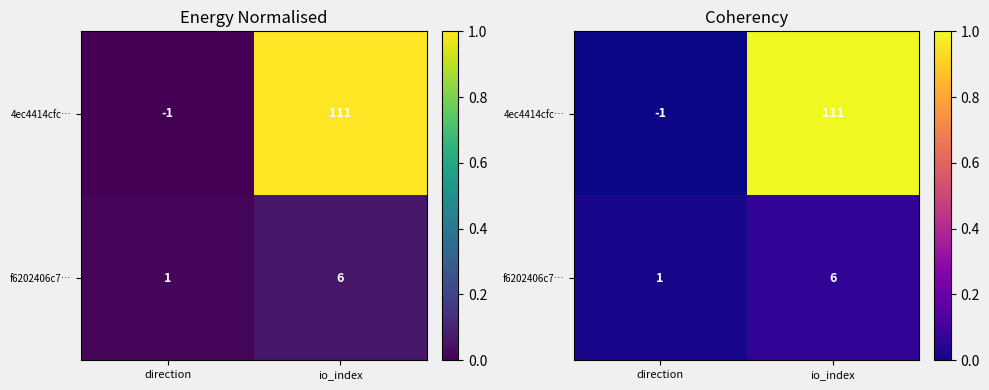

At which label does f6202406c7… reach its peak?

io_index